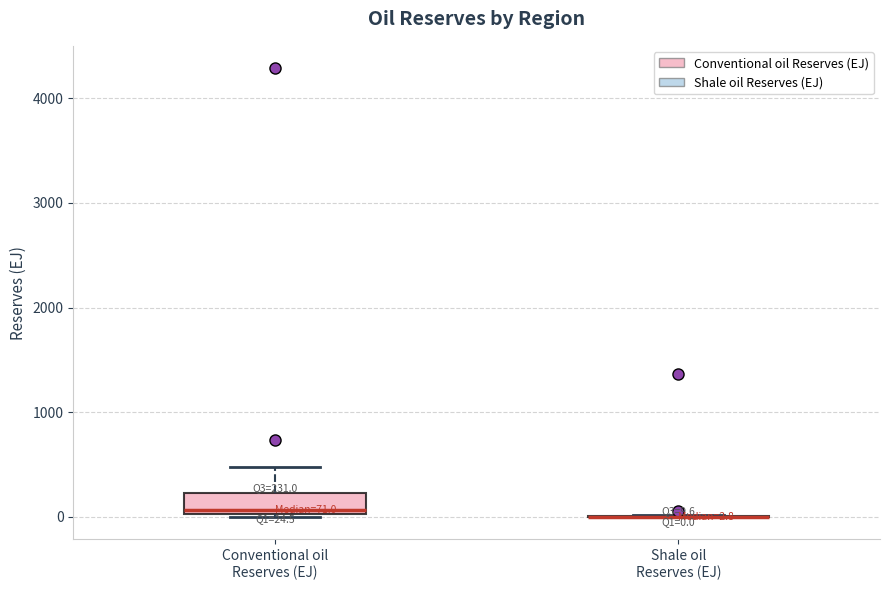

Which box is the tallest, from its lower edge to its upper edge?

Conventional oil Reserves (EJ)